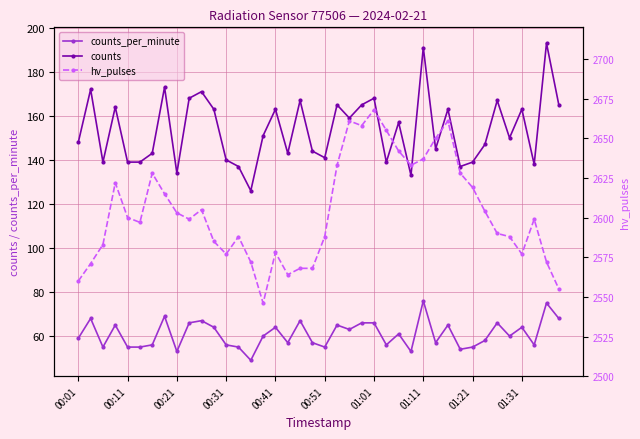

True or false: counts_per_minute and counts cross at least once.

False